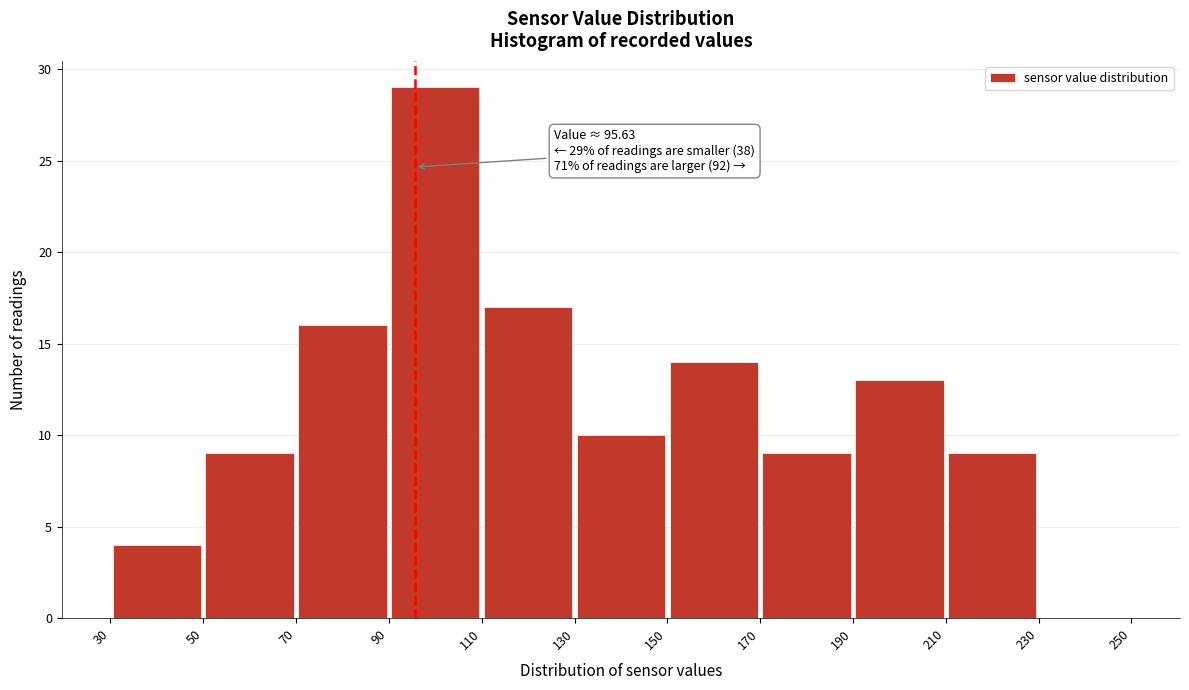

Over which range of the x-axis is the bar tallest?

90 to 110